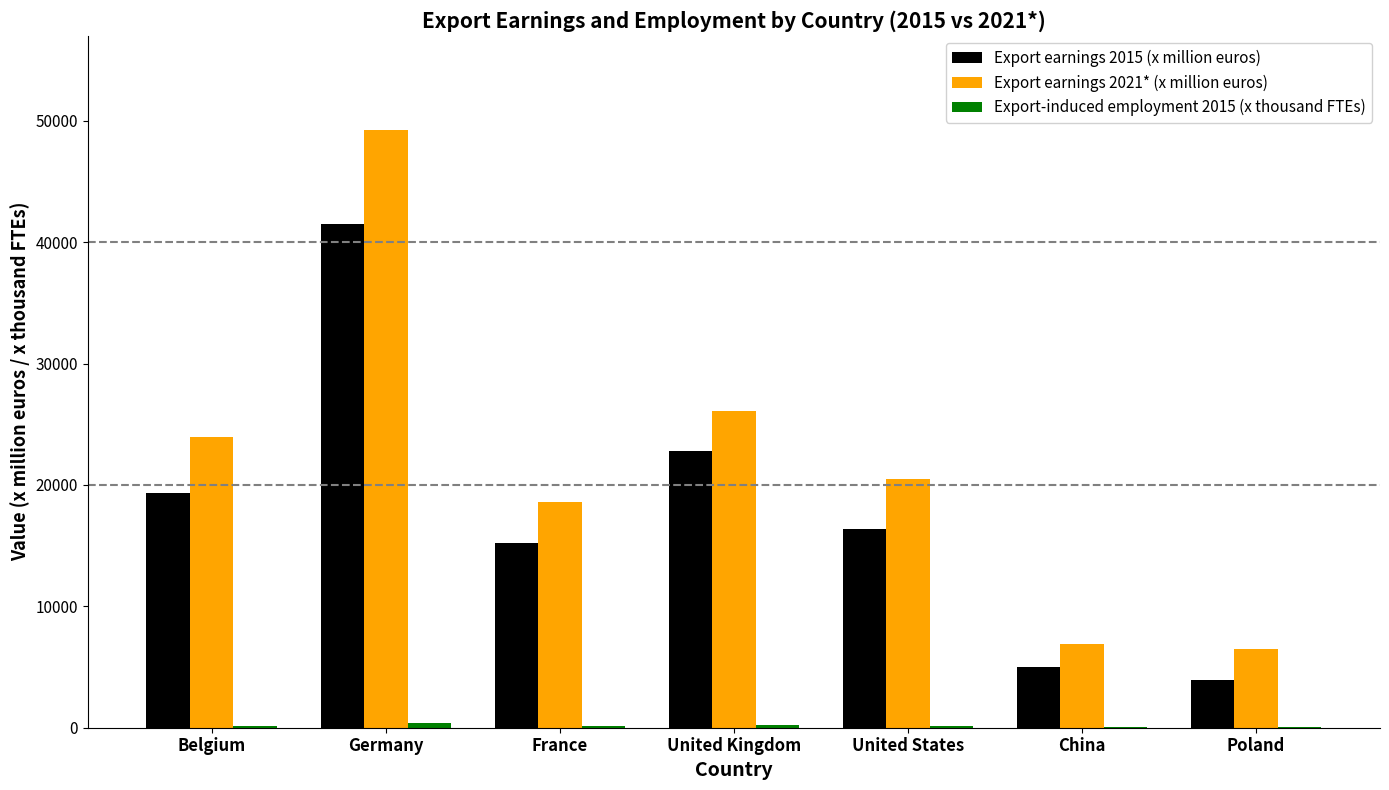

At which label is Export earnings 2021* (x million euros) closest to 27857?

United Kingdom